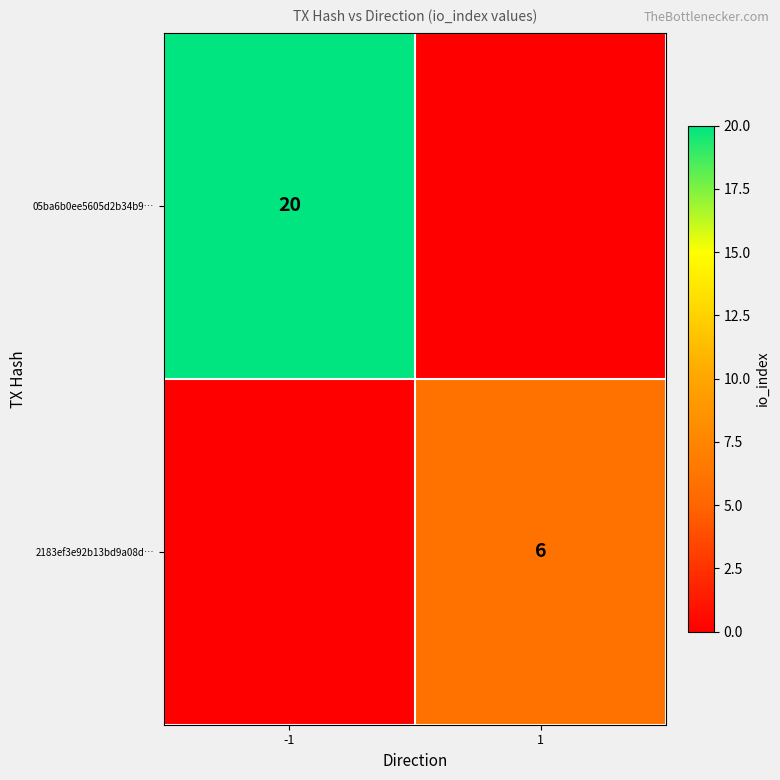

True or false: 05ba6b0ee5605d2b34b9… has a value of 27 at -1.

False